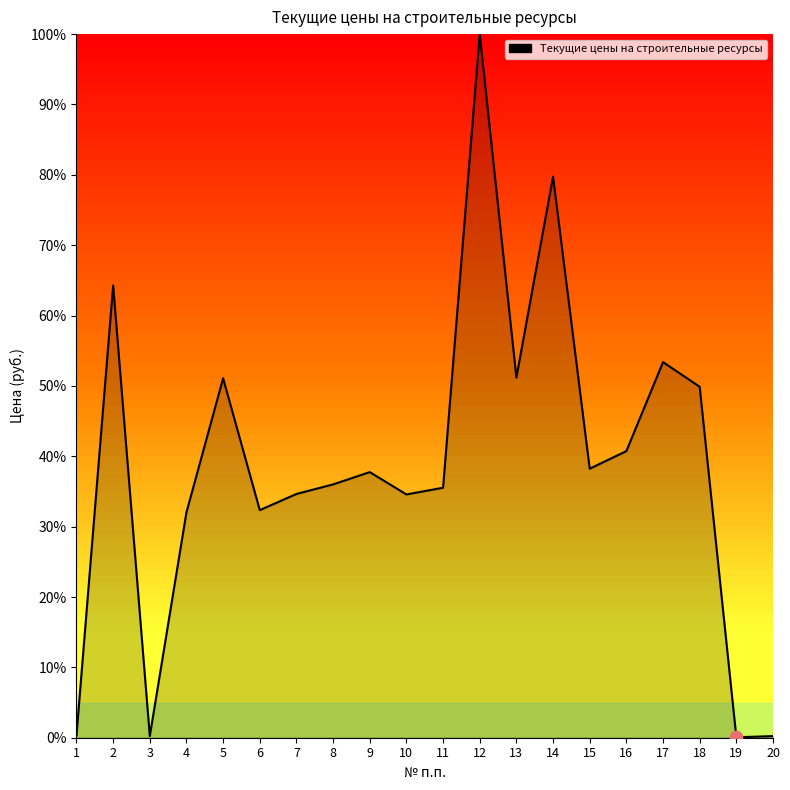

Approximately how many times larger is the value at 4 compared to 12?

0.3